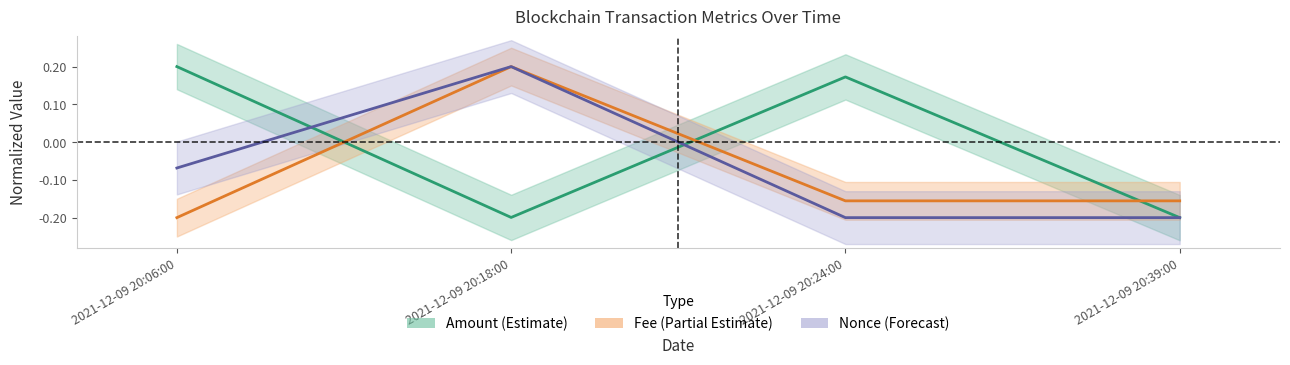

Which series has the largest total across all categories?

Amount